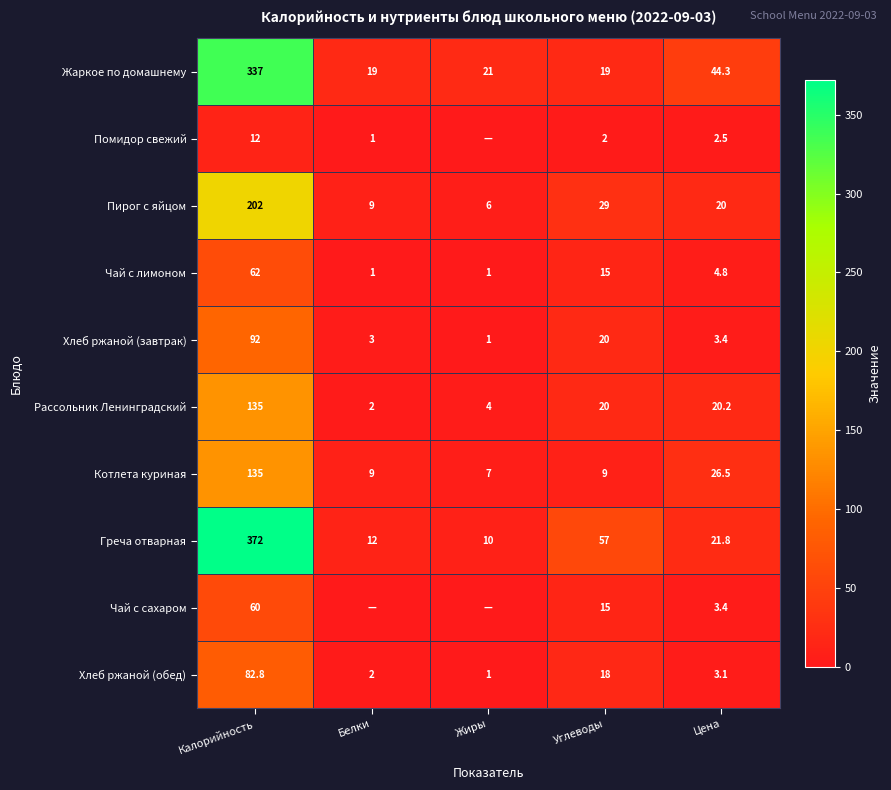

The Греча отварная series shows 25.5 at Углеводы. True or false?

False